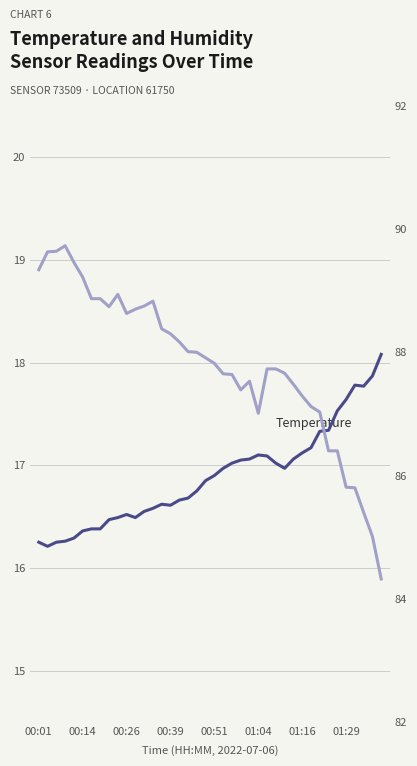

What is the difference between the maximum and minimum values in the humidity series?

5.4